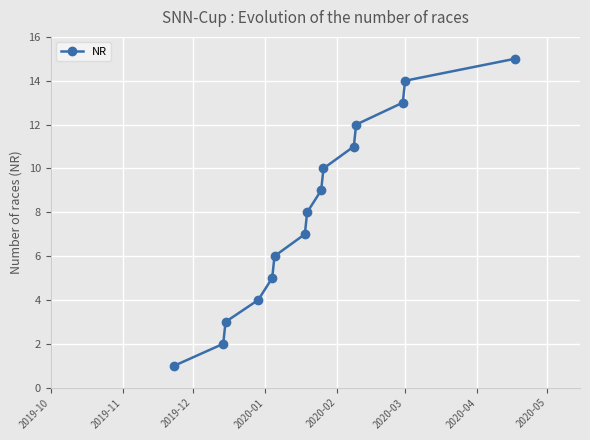

What is the greatest value displayed?

15